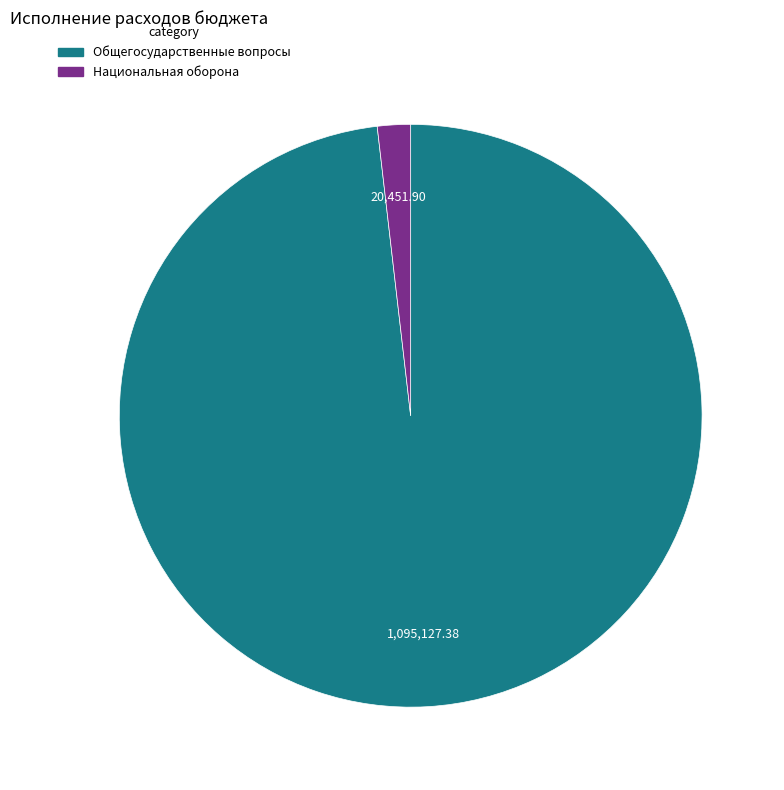

Is there any slice that represents more than half of the pie?

Yes